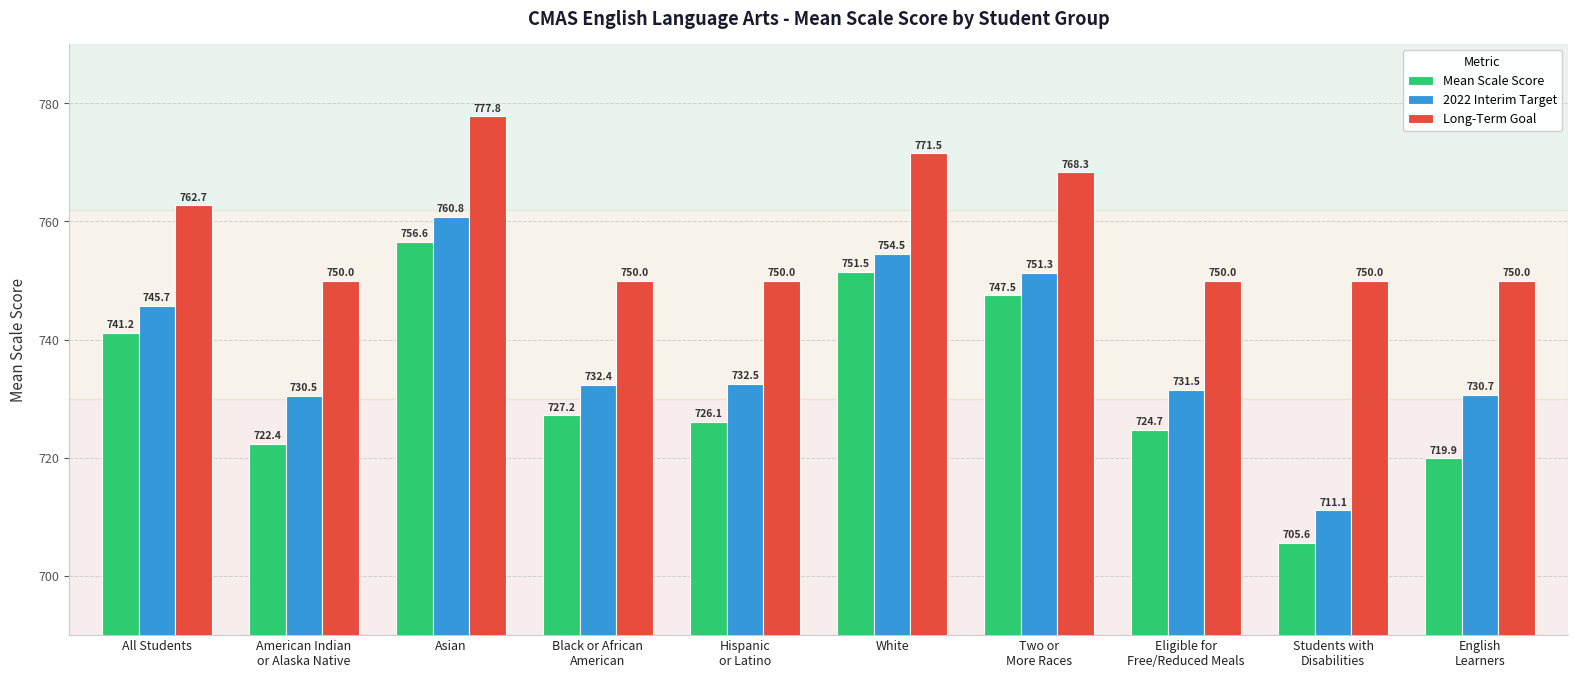

At which label is Long-Term Goal closest to 763?

All Students